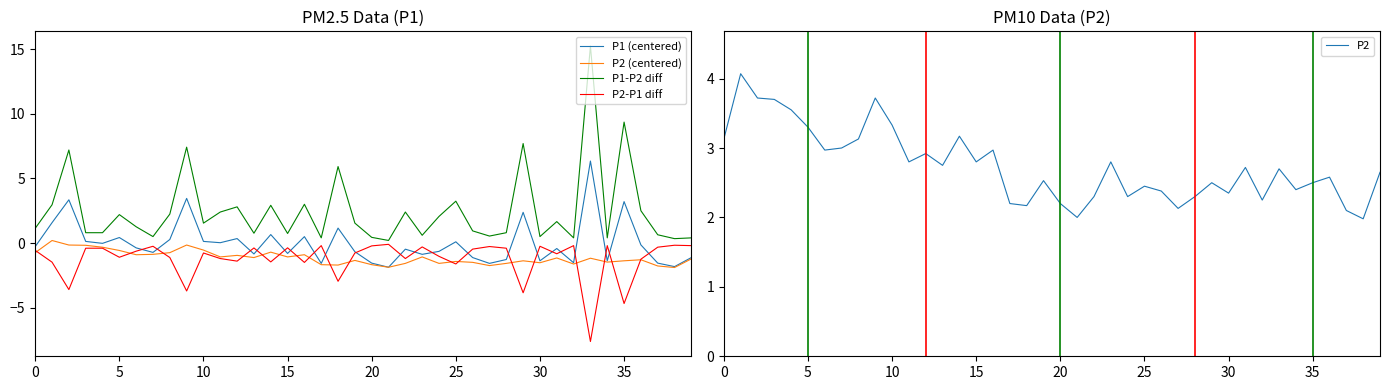

At which label is P2-P1 diff closest to -3?

18